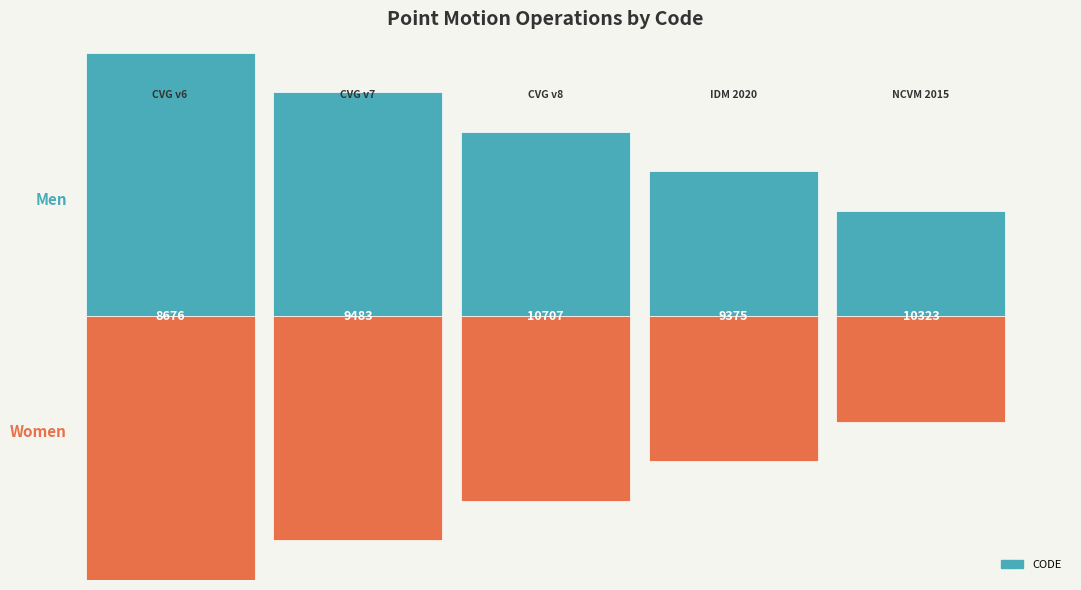

True or false: the data shows 4728 at Canada velocity grid v7.

False